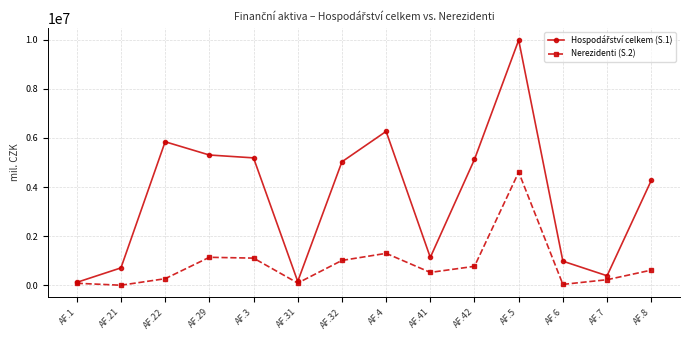

Where is Nerezidenti (S.2) nearest to the value 2308021?

AF.4